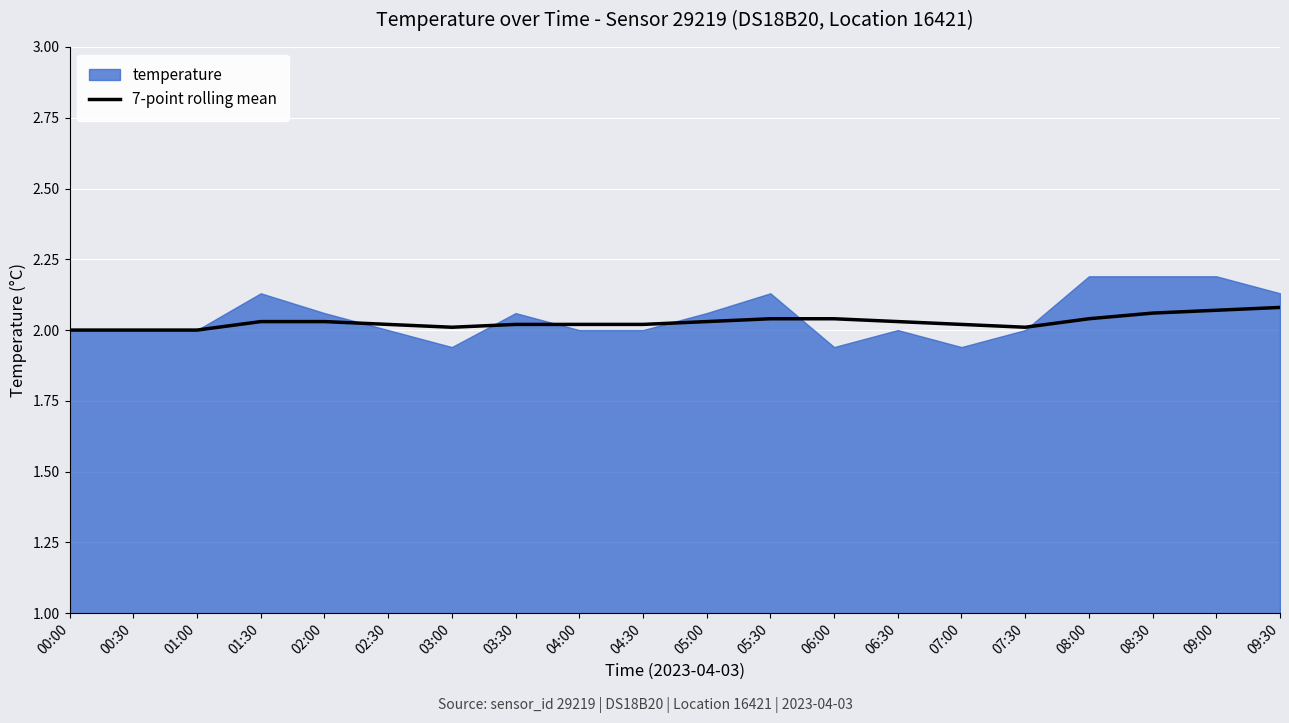

The value of 7-point rolling mean at 03:00 is 2.0. True or false?

True